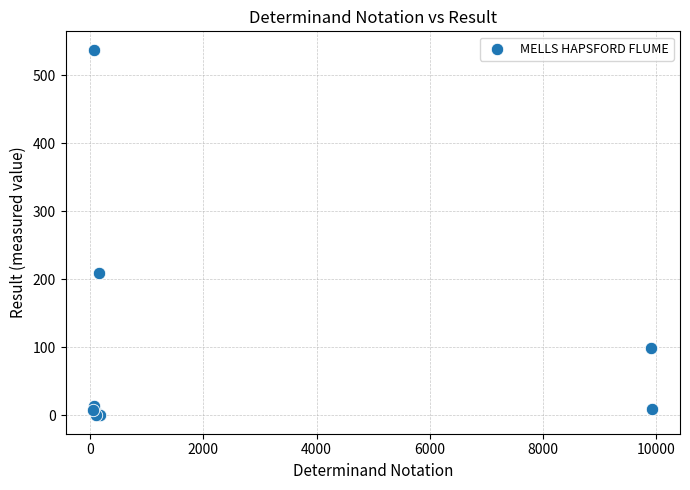

What Y value in the scatter plot is closest to 269?

210.0